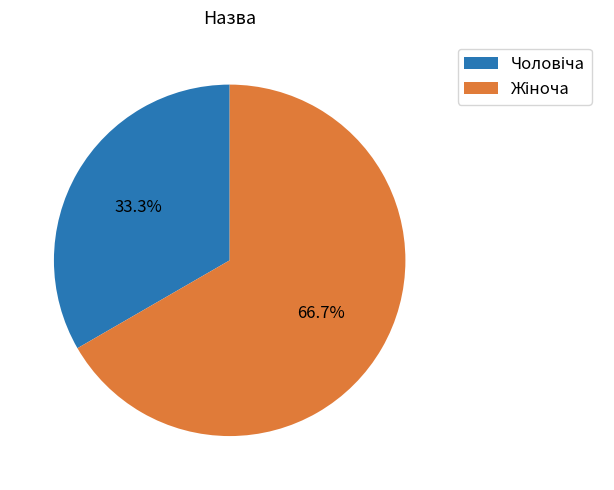

Does any single category account for the majority?

Yes